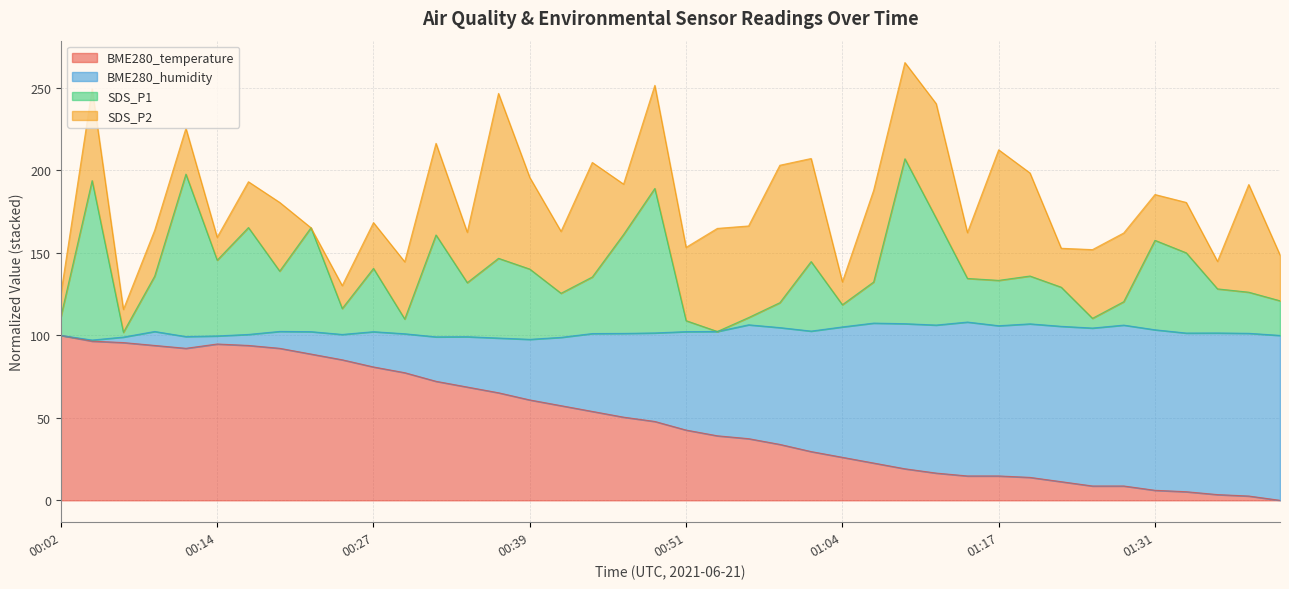

What are all the series names shown in the legend?

BME280_temperature, BME280_humidity, SDS_P1, SDS_P2